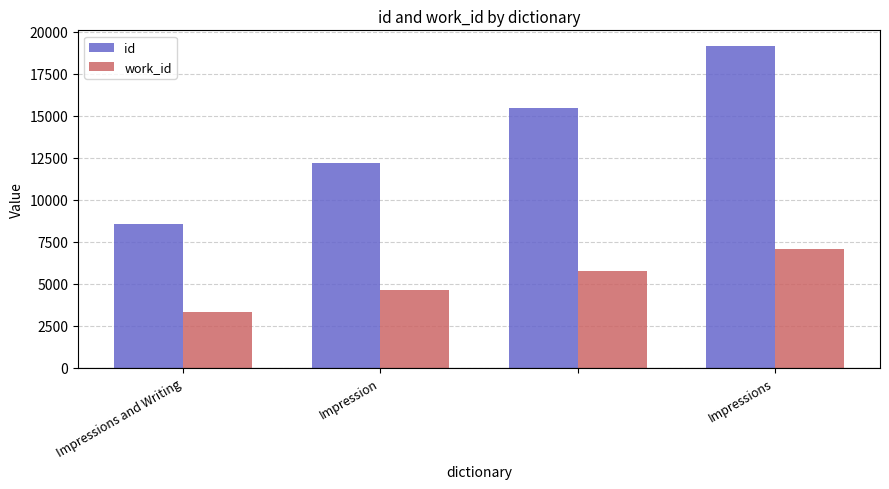

What is the value of the id bar at the 1st from the left?

8576